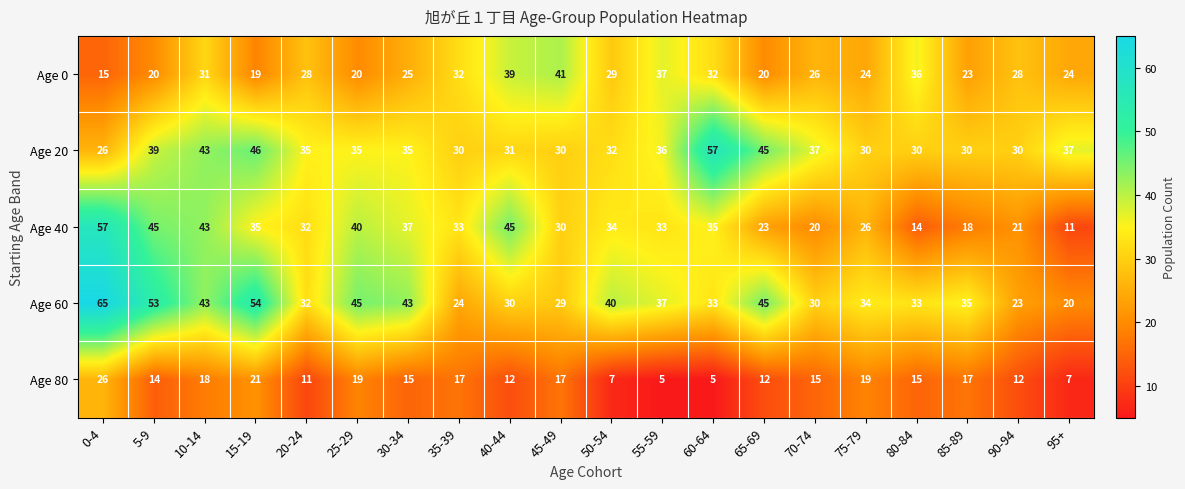

What is the total value across all series at 65-69?

145